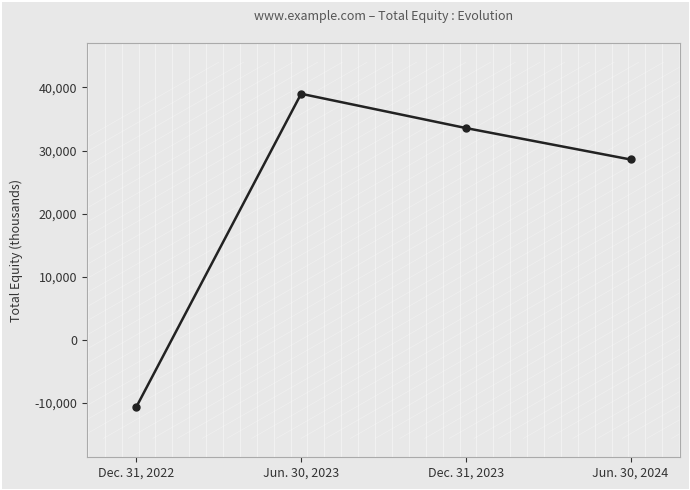

What is the sum of all values?

90511